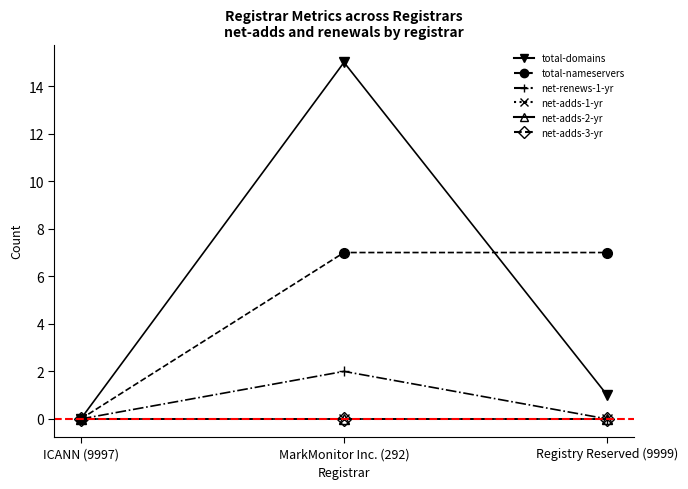

Does the chart display data point markers on the line(s)?

Yes